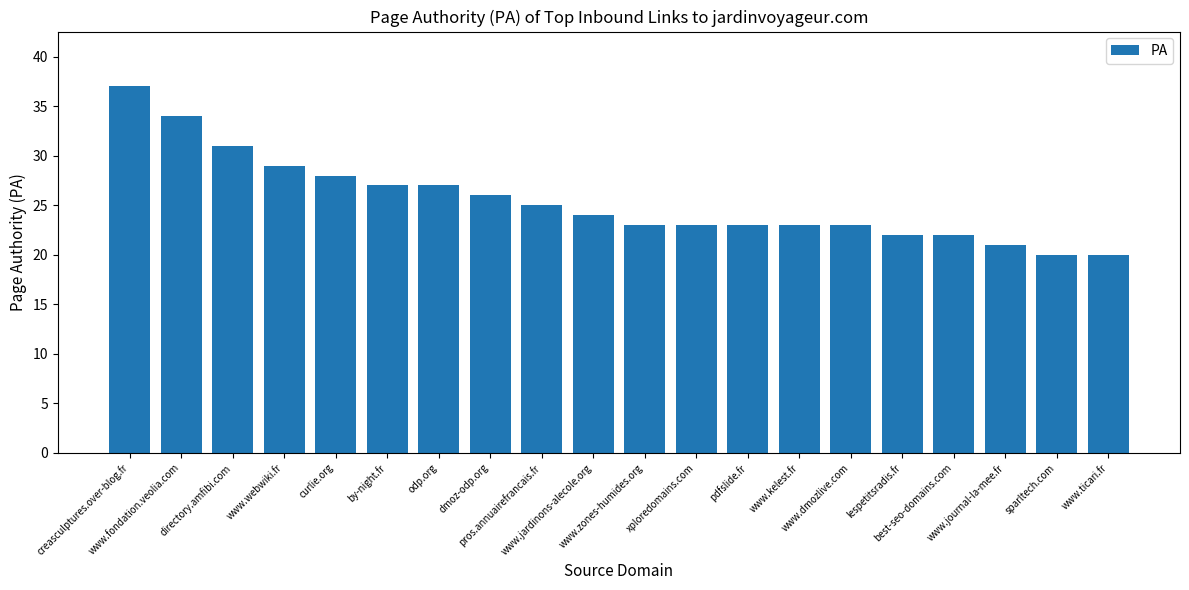

What is the difference between the values at odp.org and best-seo-domains.com?

5